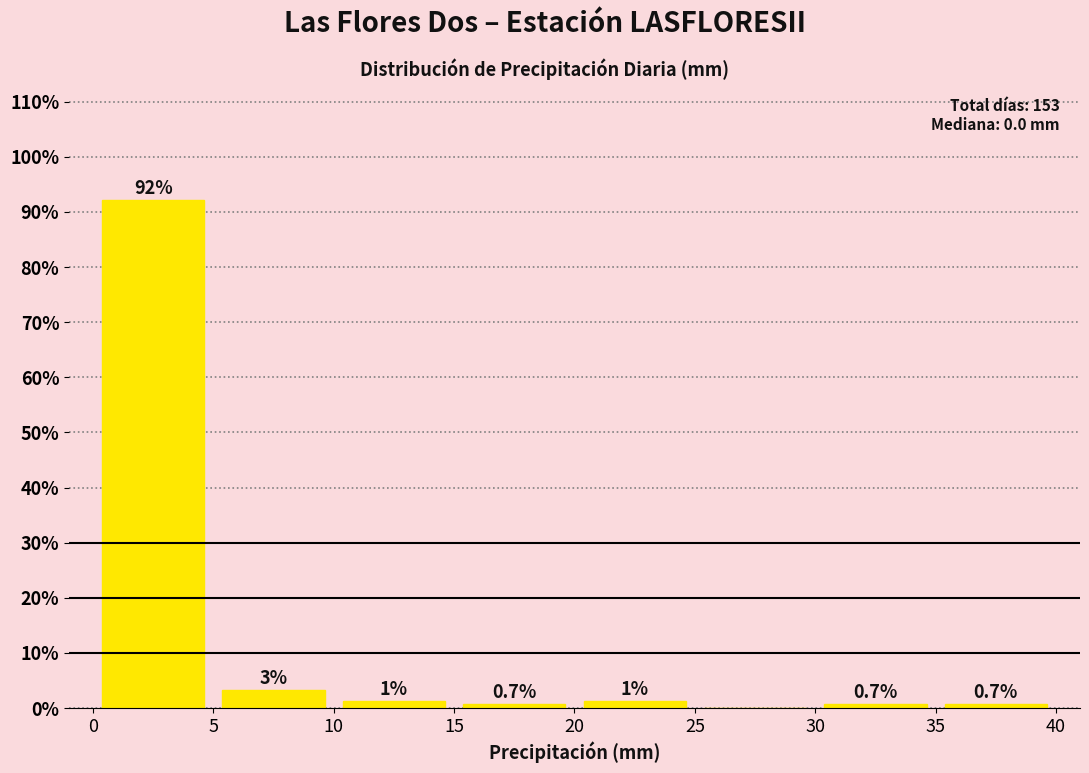

Over which range of the x-axis is the bar tallest?

0 to 5